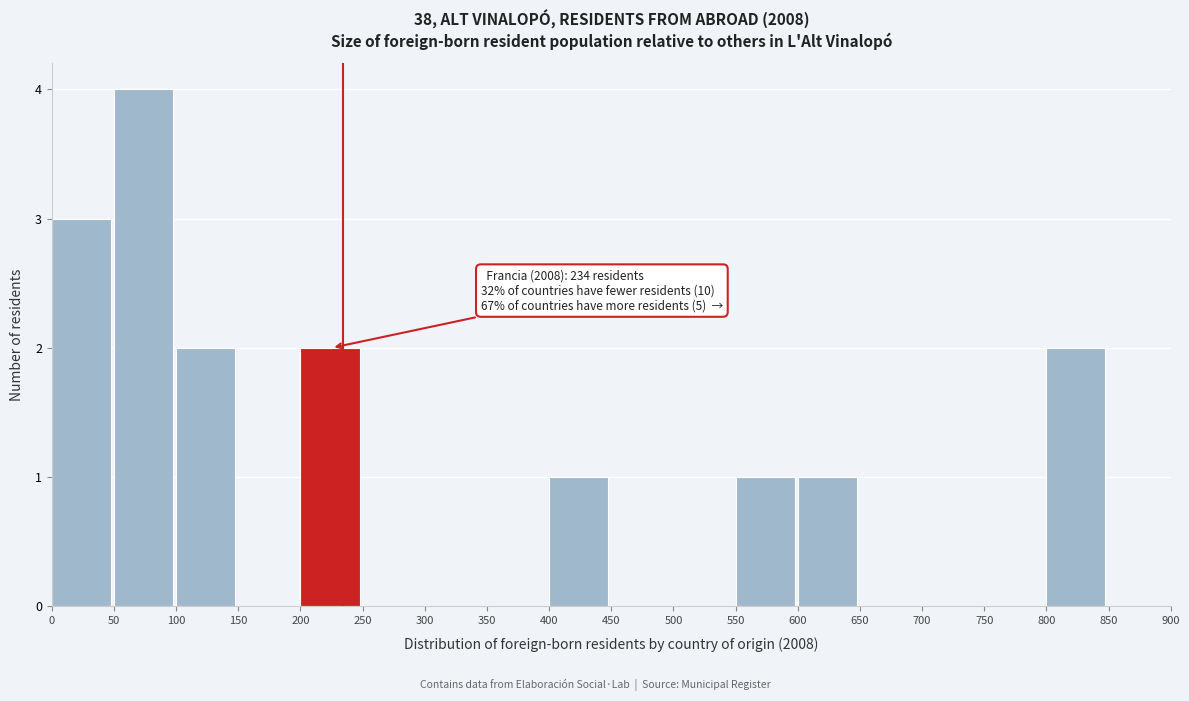

Which range on the x-axis has the tallest bar?

50 to 100